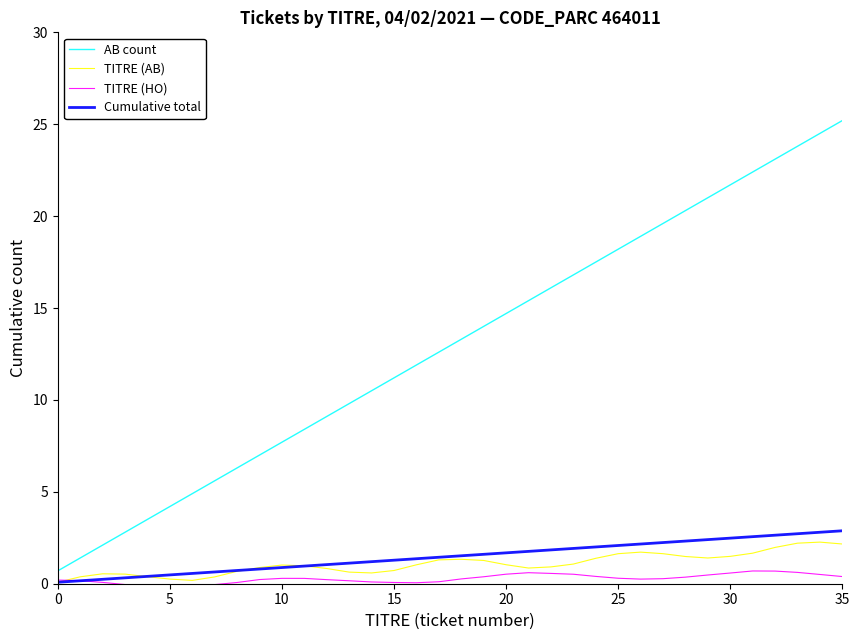

Which series has the largest range (max minus min)?

AB count